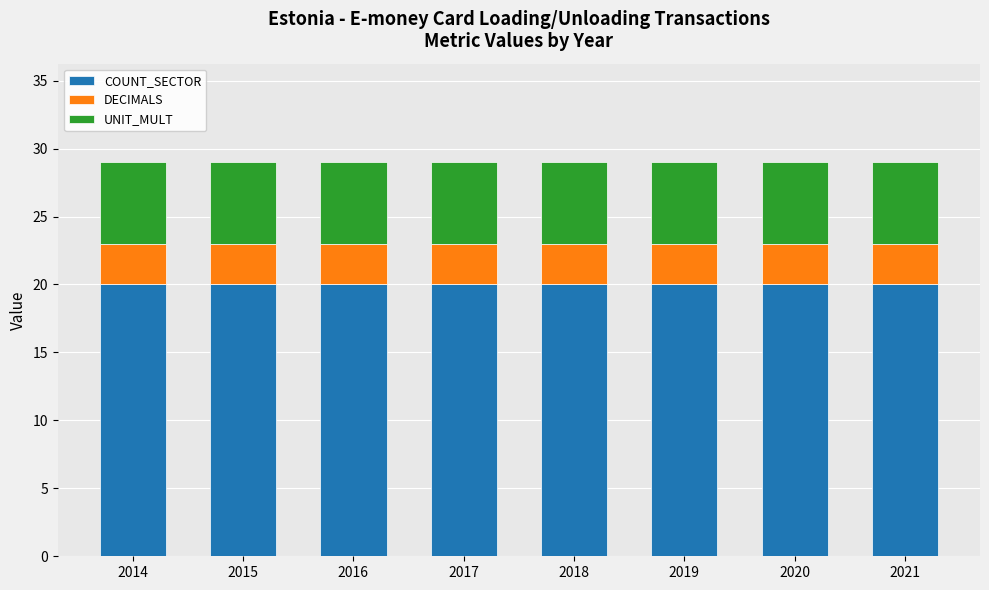

How many bars are there in total?

8